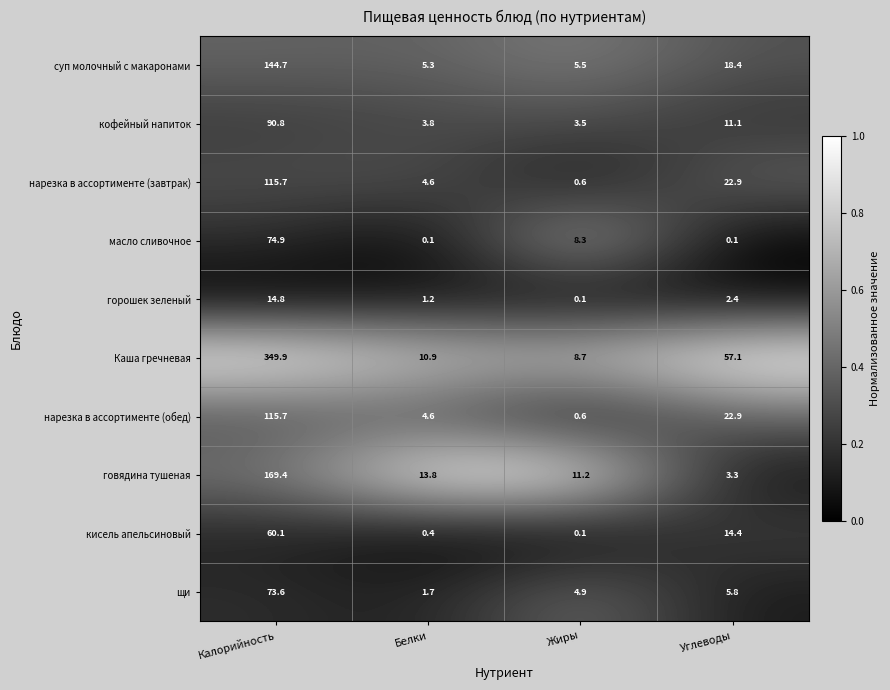

Which category has the highest value in the суп молочный с макаронами series?

Калорийность